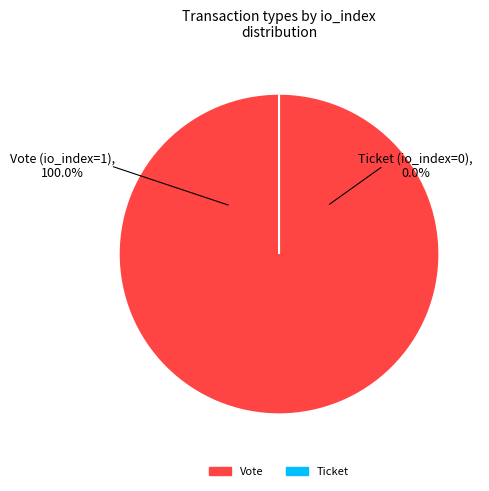

To the nearest percent, what is the difference between the largest and smallest slice percentages?

100%